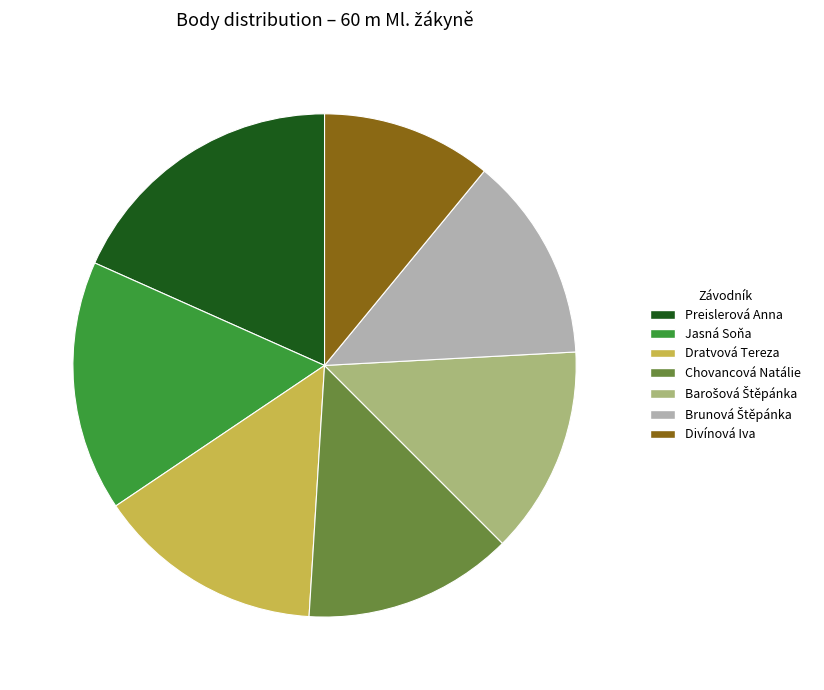

True or false: Jasná Soňa accounts for 30% of the total.

False